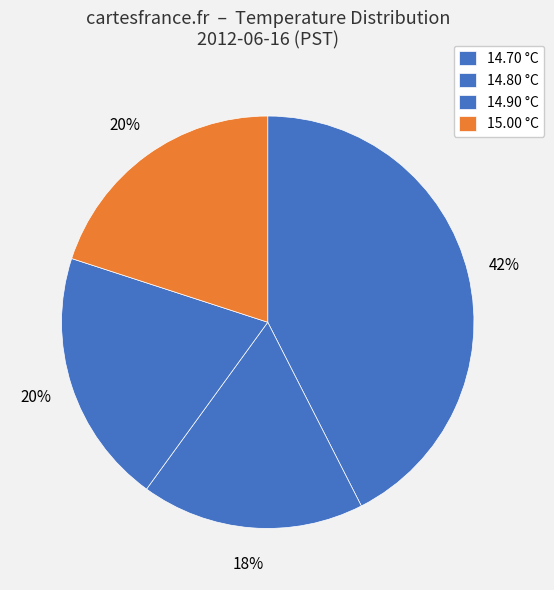

How many segments does this pie chart have?

4